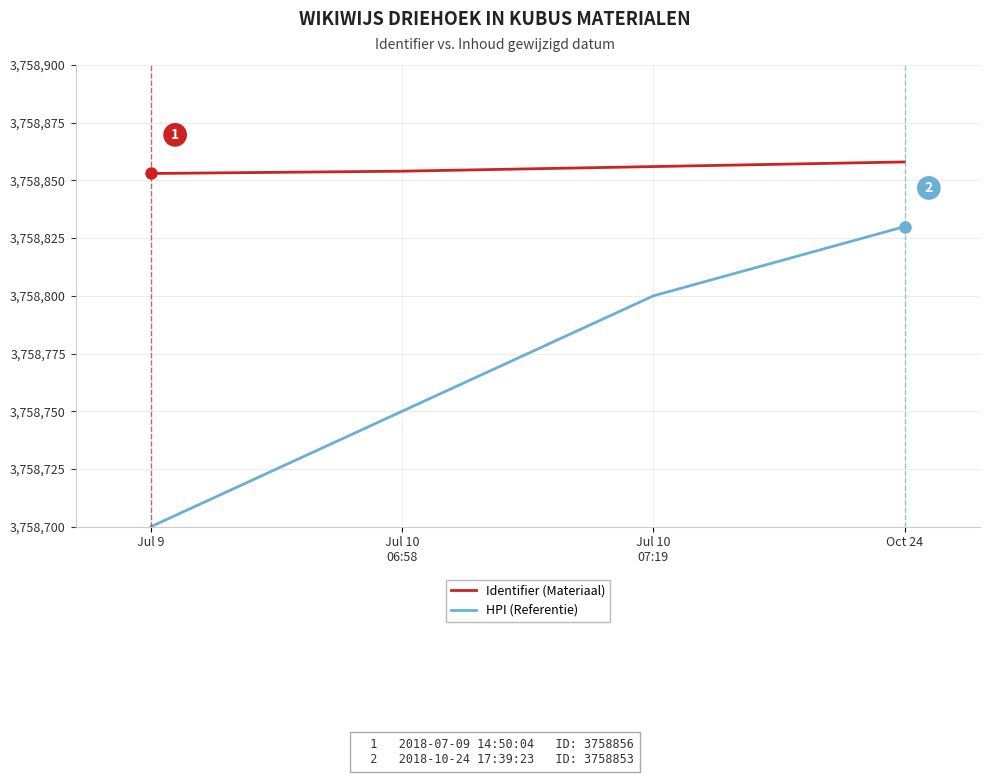

Which series has the widest spread of values?

HPI (Referentie)